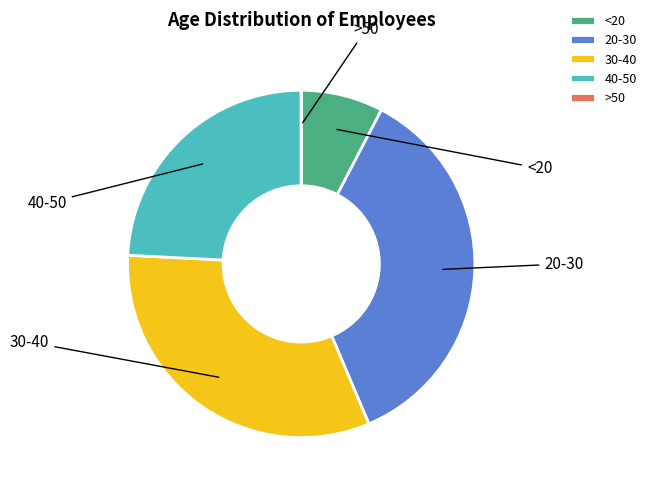

To the nearest percent, what is the difference between the largest and smallest slice percentages?

36%